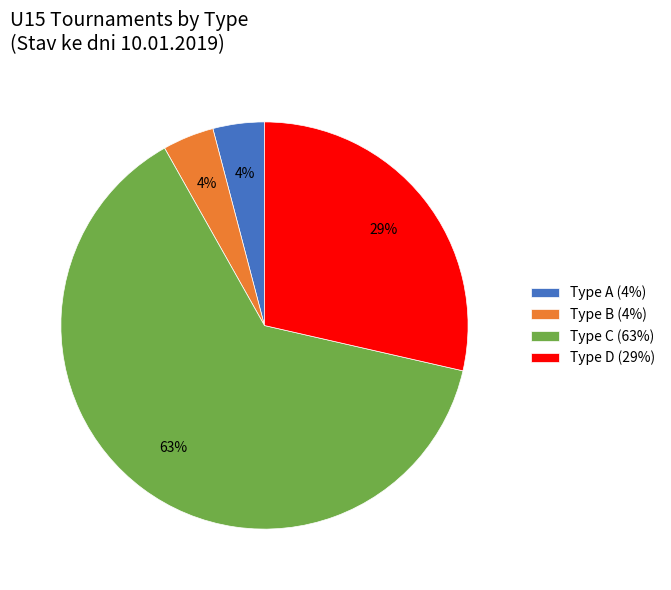

Is the sum of Type D (29%) and Type C (63%) greater than half?

Yes